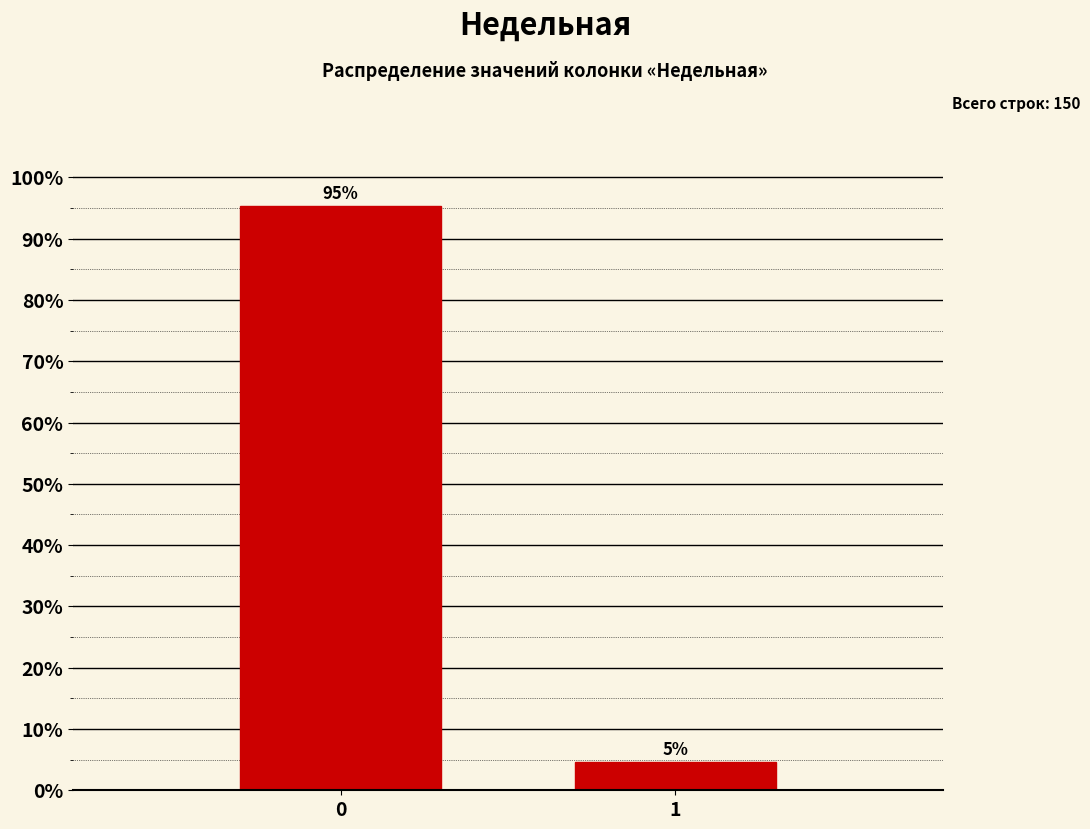

What is the greatest value displayed?

95.3